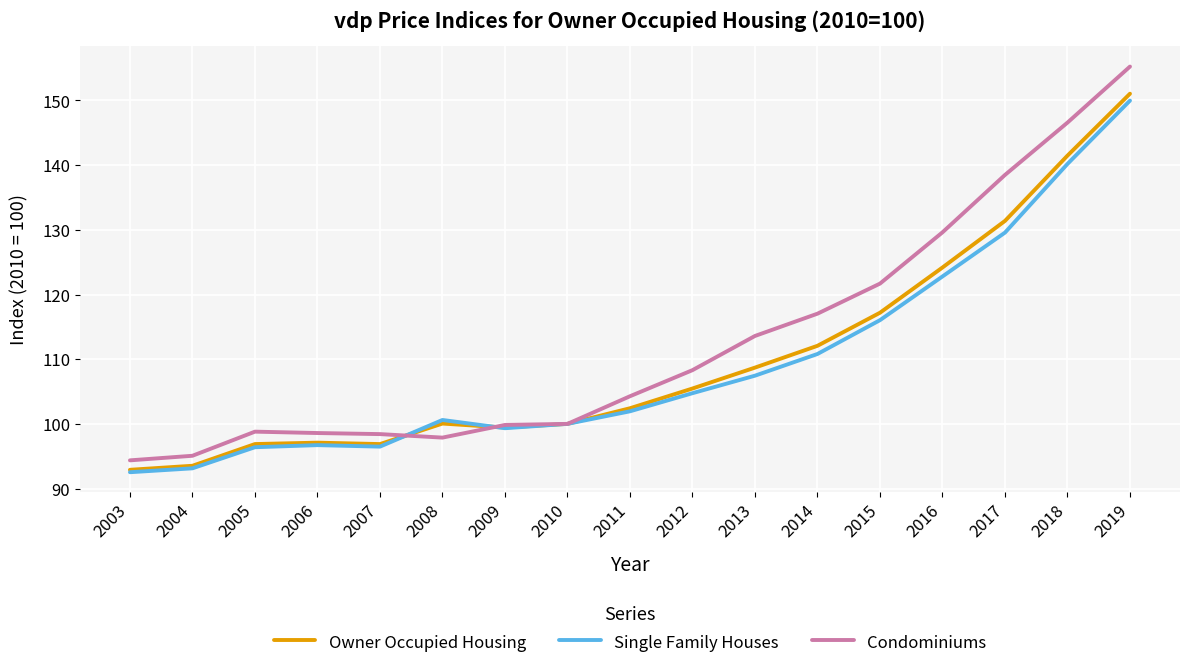

What are all the series names shown in the legend?

Owner Occupied Housing, Single Family Houses, Condominiums